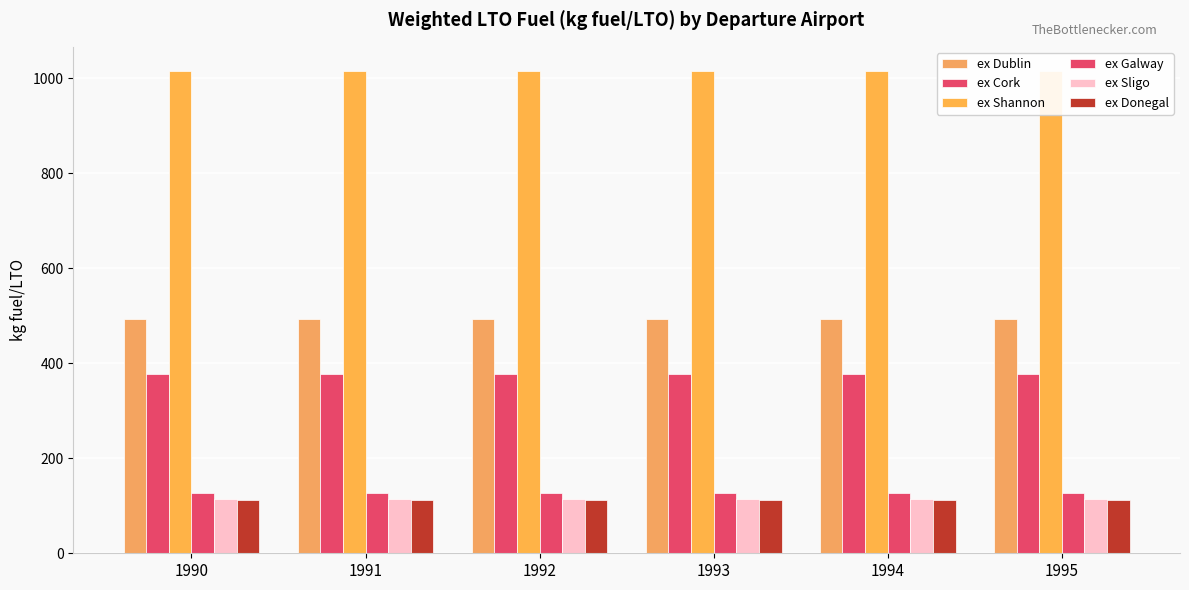

How many bars are there in each group?

6